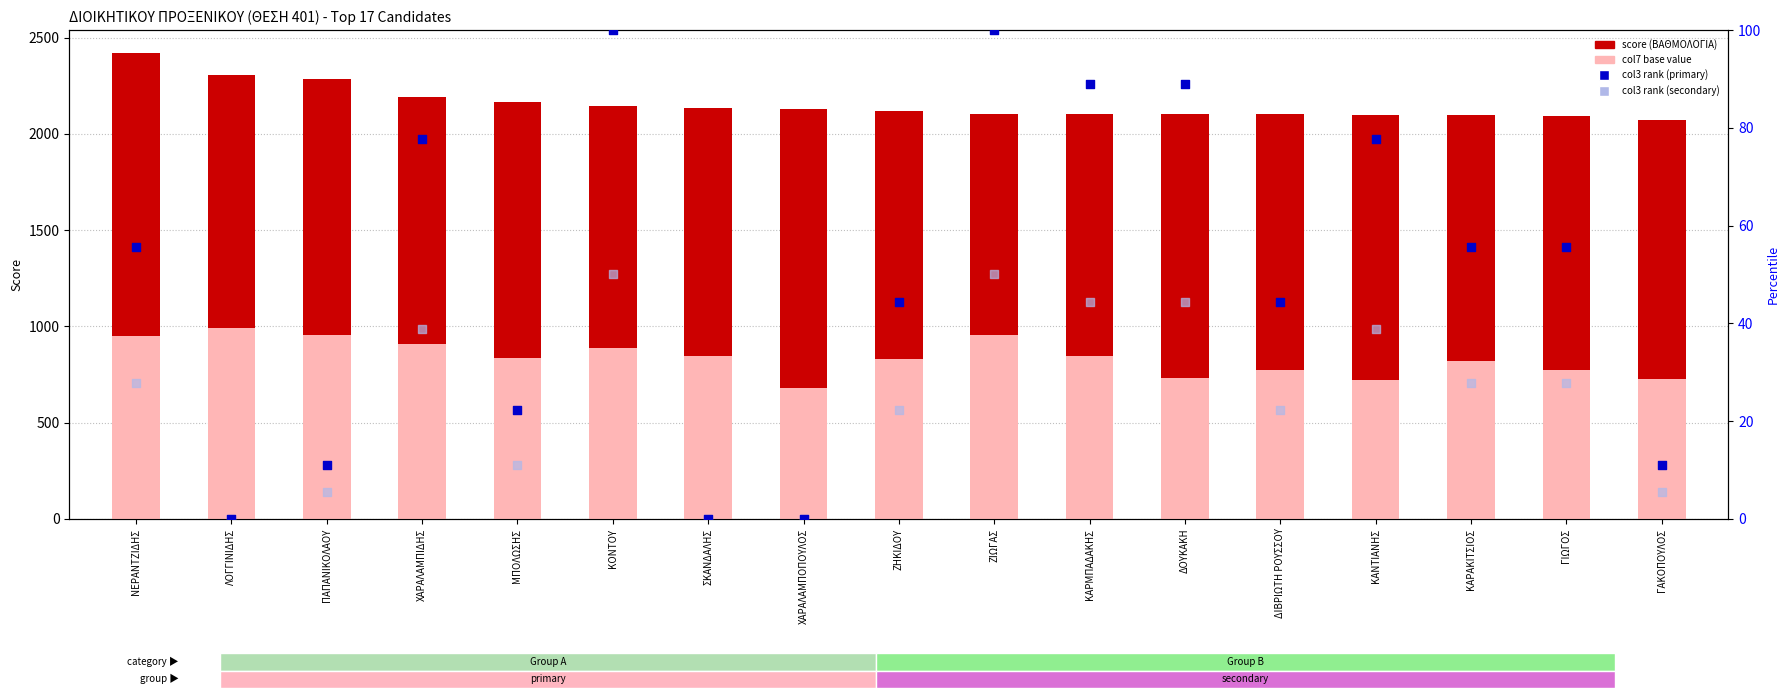

What is the total value across all series at ΚΑΡΑΚΙΤΣΙΟΣ?

3002.3